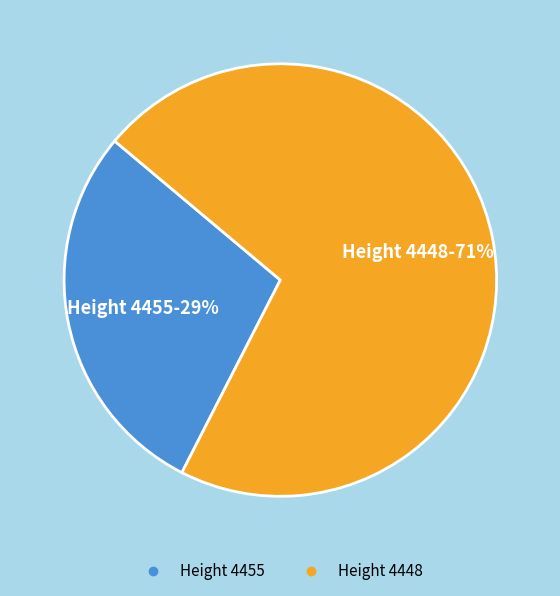

To the nearest percent, what is the average slice percentage?

50%